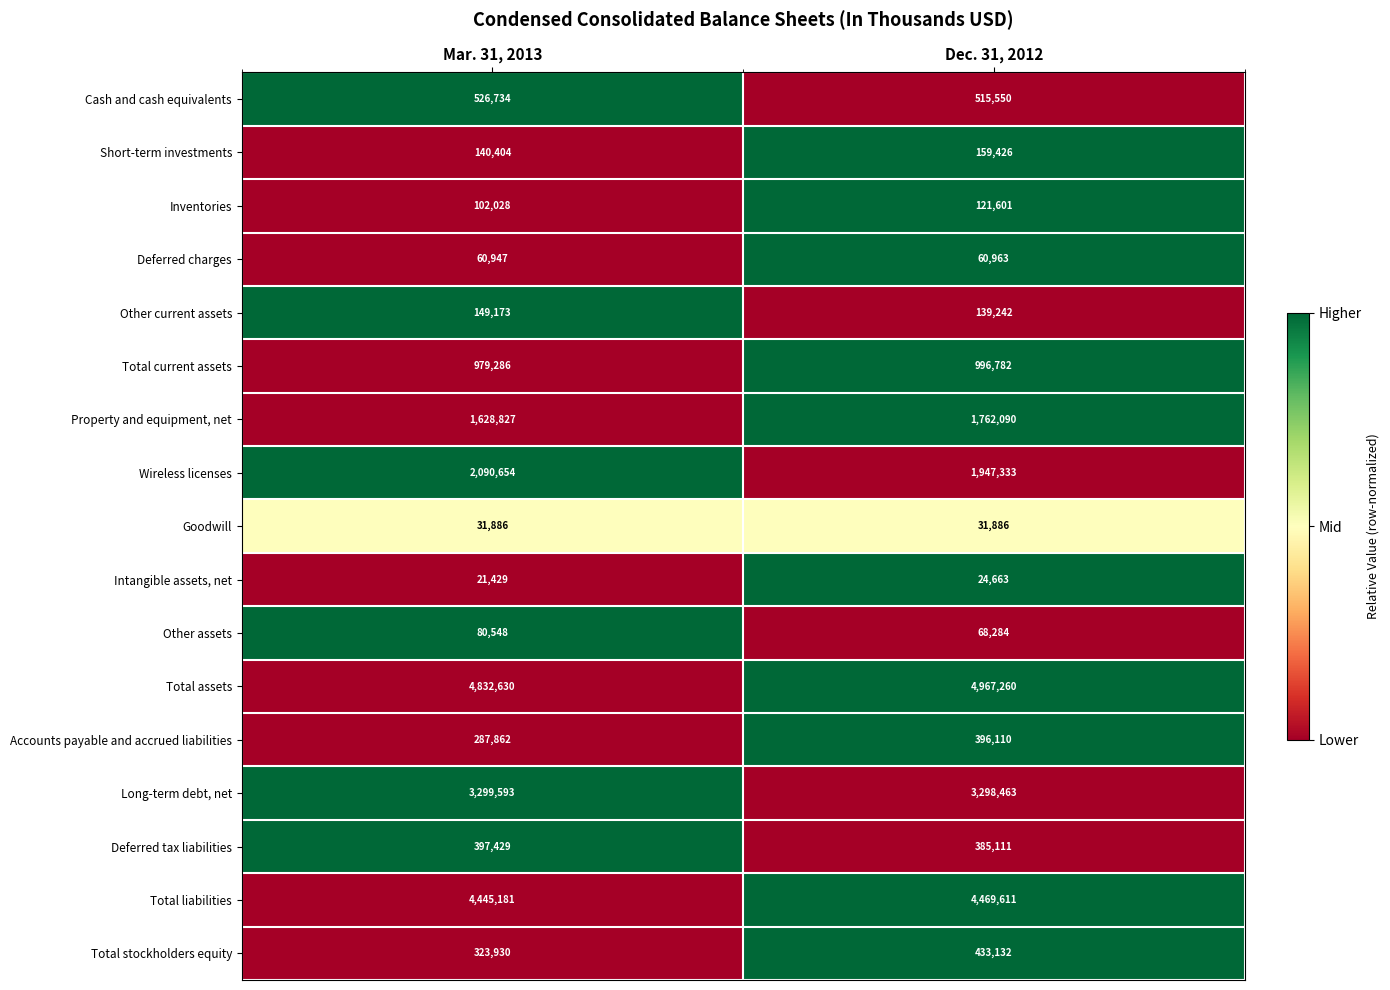

What is the highest value of the Deferred tax liabilities series?

397429